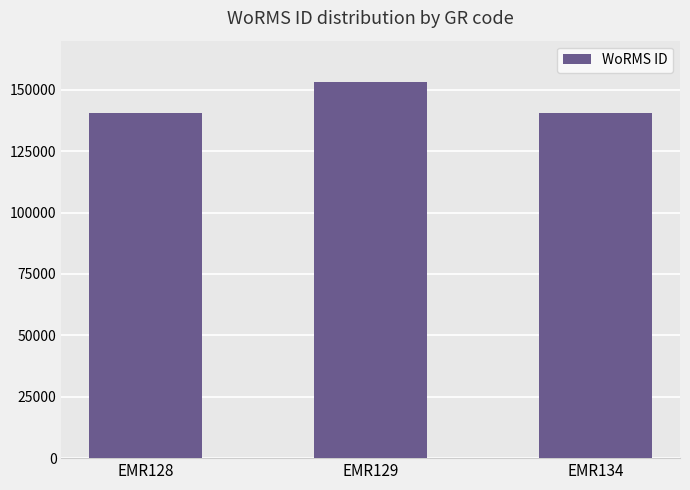

What is the sum of all values?

434333